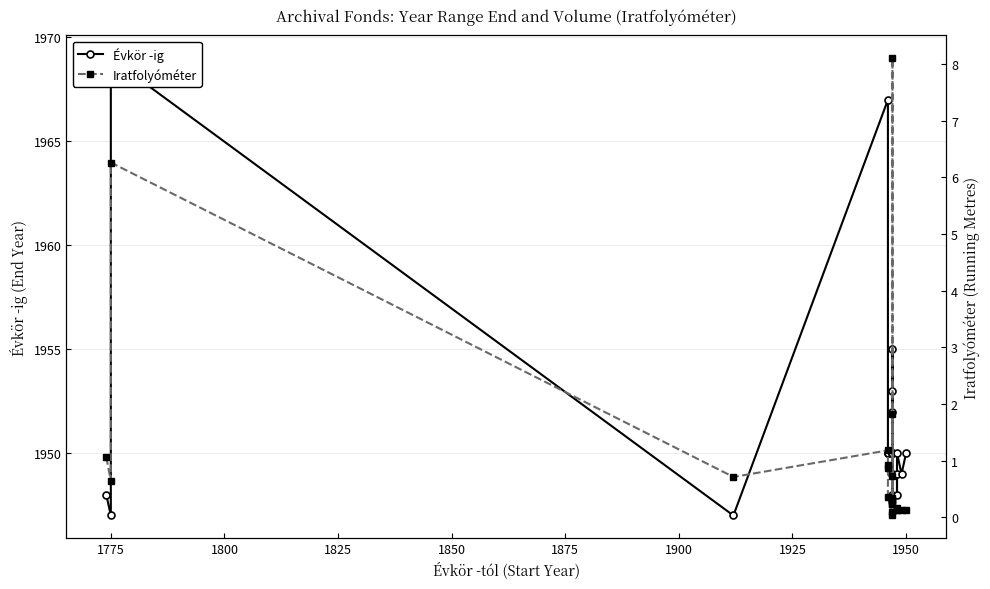

Reading left to right, transcribe all the data shown in this chart.

Évkör -ig: 1948.0	1947.0	1969.0	1947.0	1967.0	1950.0	1950.0	1950.0	1950.0	1950.0	1955.0	1950.0	1950.0	1949.0	1948.0	1953.0	1952.0	1949.0	1949.0	1948.0	1950.0	1949.0	1950.0
Iratfolyóméter: 1.1	0.6	6.3	0.7	1.2	0.9	0.9	0.4	0.0	0.1	8.1	0.2	0.3	0.3	0.3	1.8	0.7	0.2	0.2	0.1	0.1	0.1	0.1